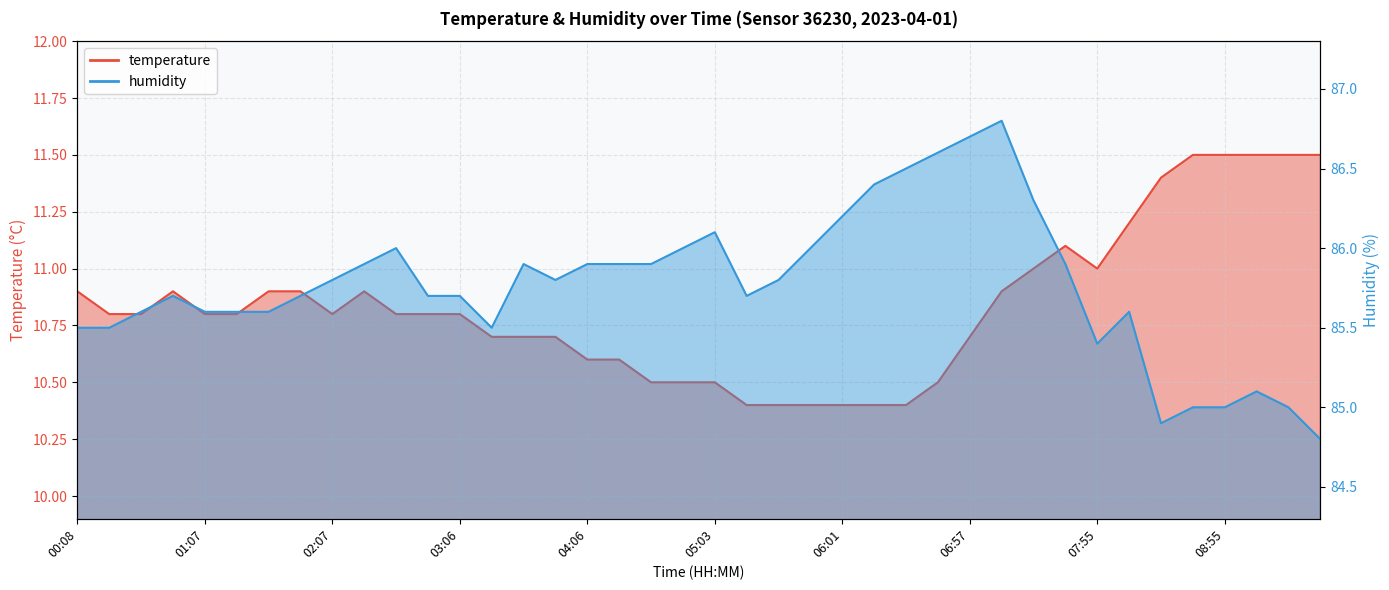

How many interior local peaks does the humidity series have?

7